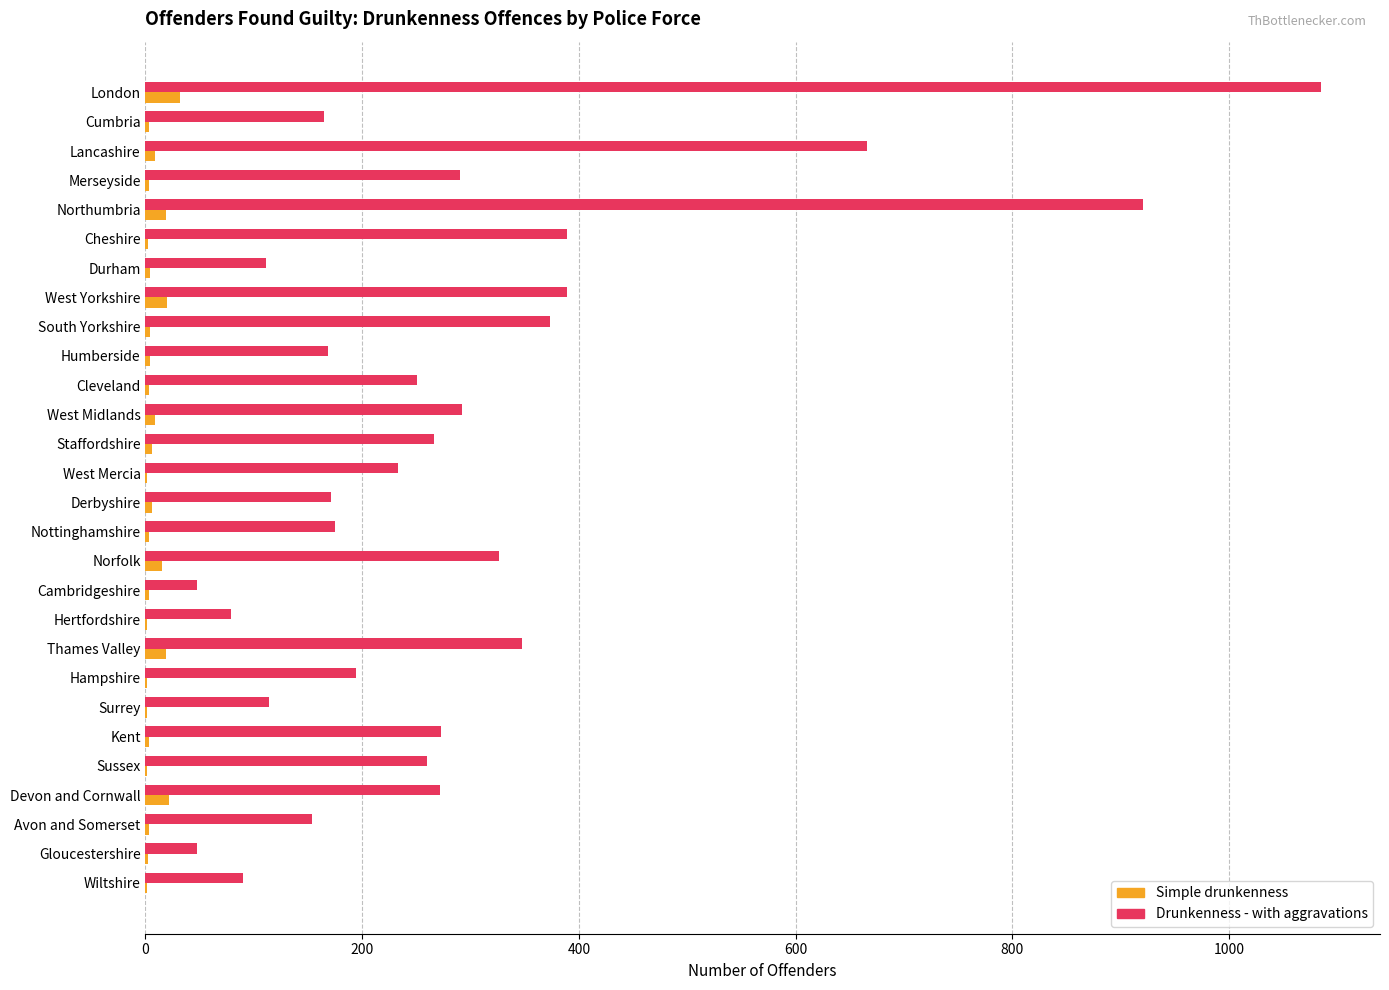

What is the maximum value for Drunkenness - with aggravations?

1085